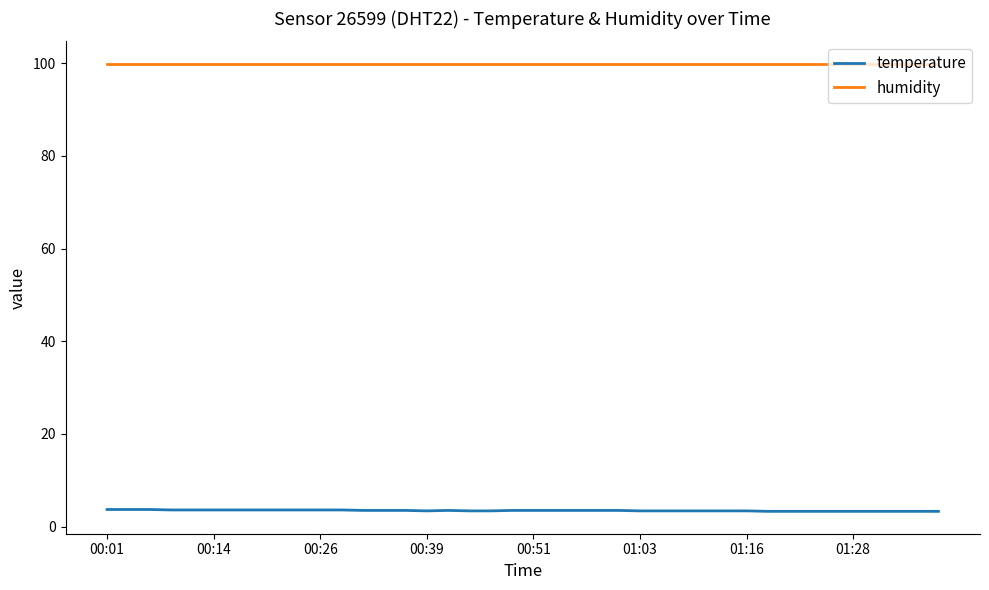

Which series has the widest spread of values?

temperature